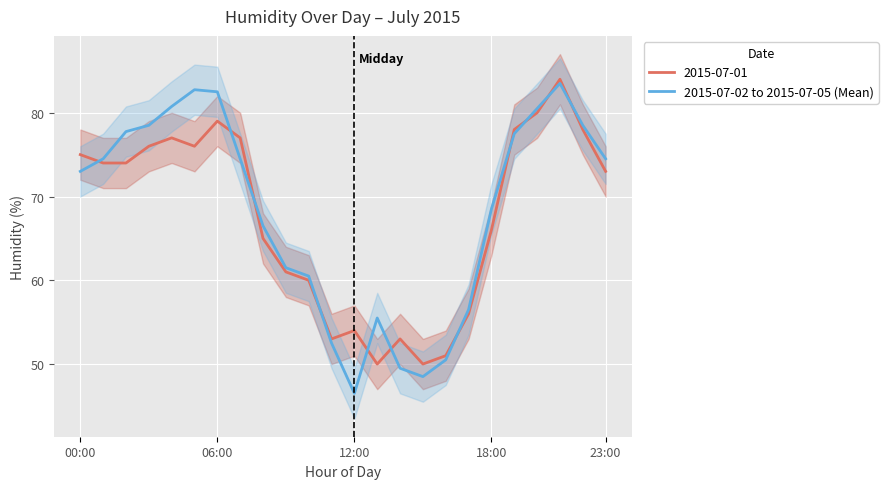

What is the maximum value for 2015-07-02 to 2015-07-05 (Mean)?

83.5